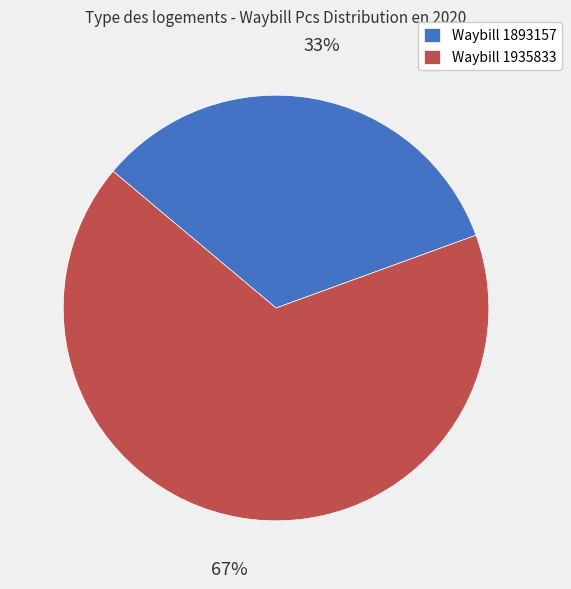

Which slice represents more than half of the pie?

Waybill 1935833